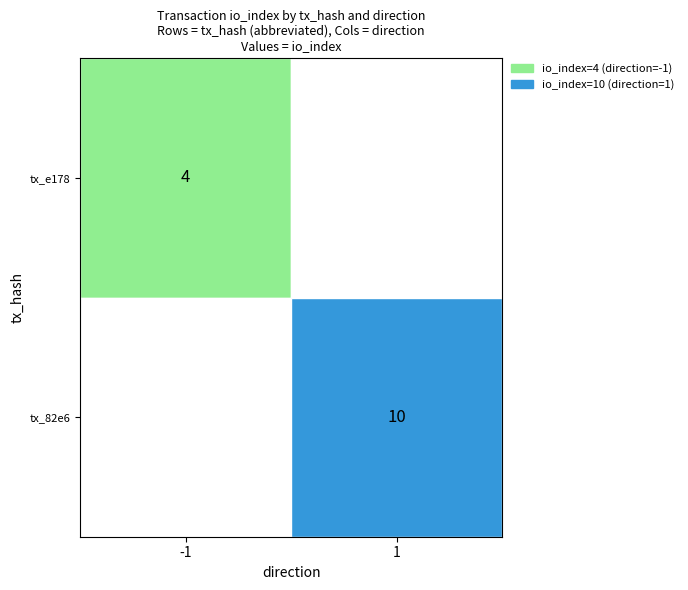

What is the spread (max minus min) of values at io_index?

6